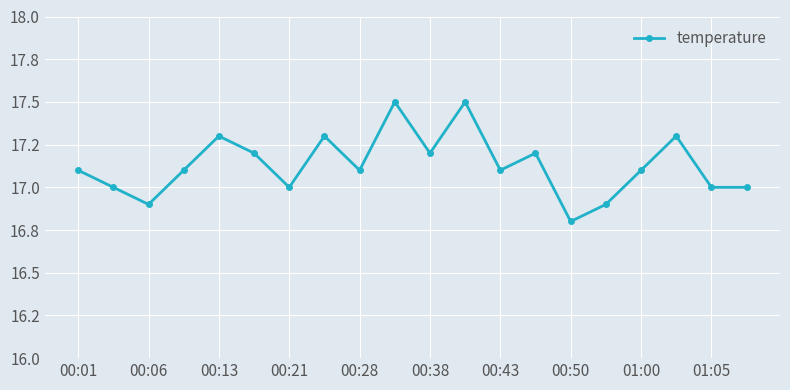

Does the chart have visible grid lines?

Yes